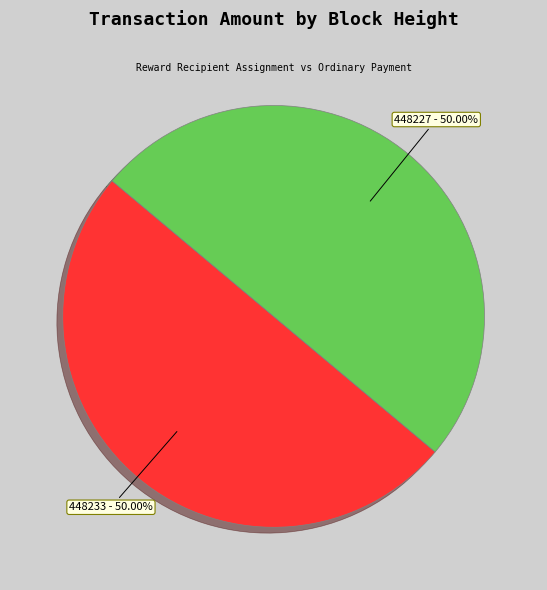

The 448227 slice represents 99% of the pie. True or false?

False